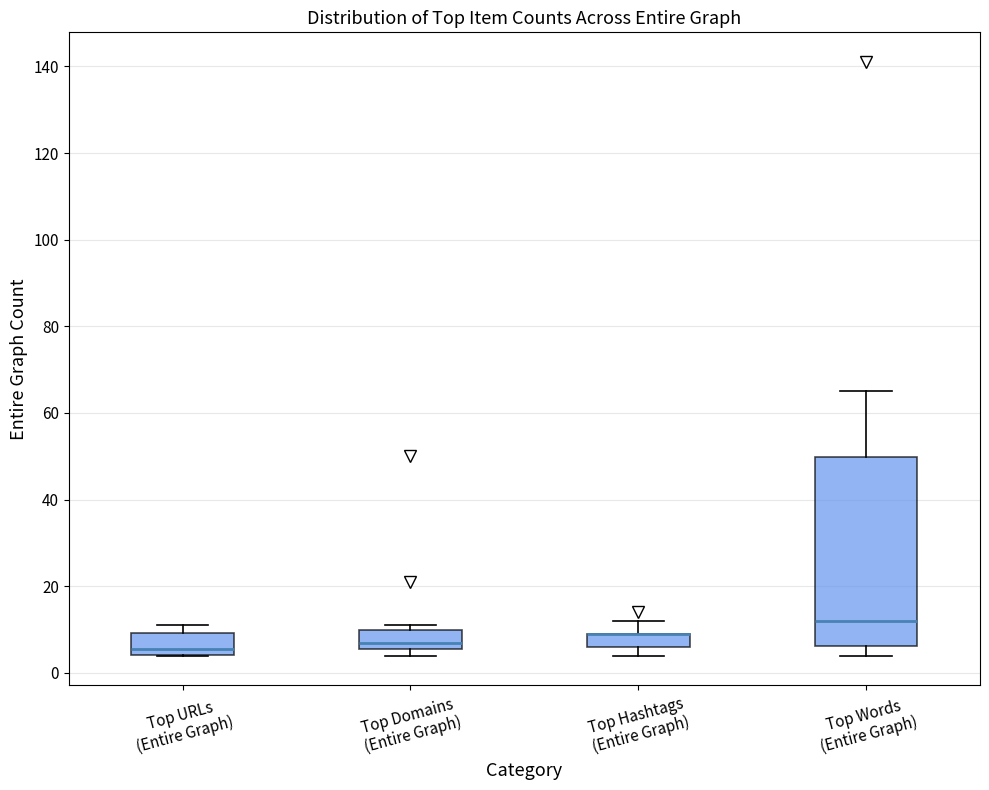

Reading left to right, read every box against the y-axis: the position of its median line, the range the box covers, and the ends of its whiskers. The values are not printed on the chart, so give them approximately, as read against the axis.

Top URLs (Entire Graph): median 6, box 4 to 10, whiskers 4 to 12
Top Domains (Entire Graph): median 8, box 6 to 10, whiskers 4 to 12
Top Hashtags (Entire Graph): median 10 (drawn on the box's upper edge), box 6 to 10, whiskers 4 to 12
Top Words (Entire Graph): median 12, box 6 to 50, whiskers 4 to 66